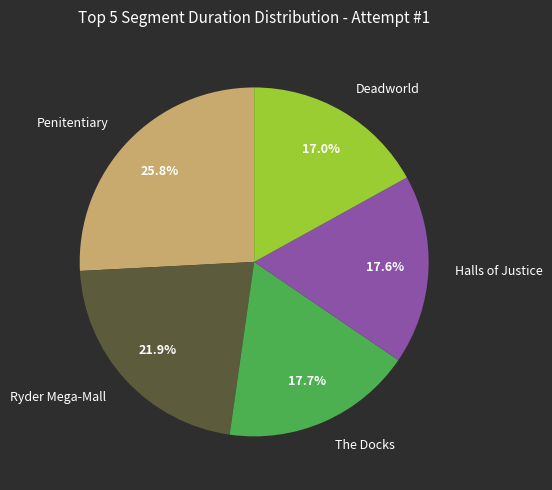

Does The Docks represent more than half of the total?

No